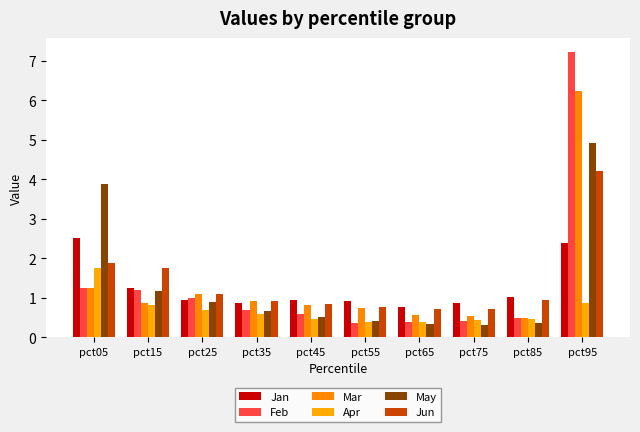

How many bars are there in total?

60